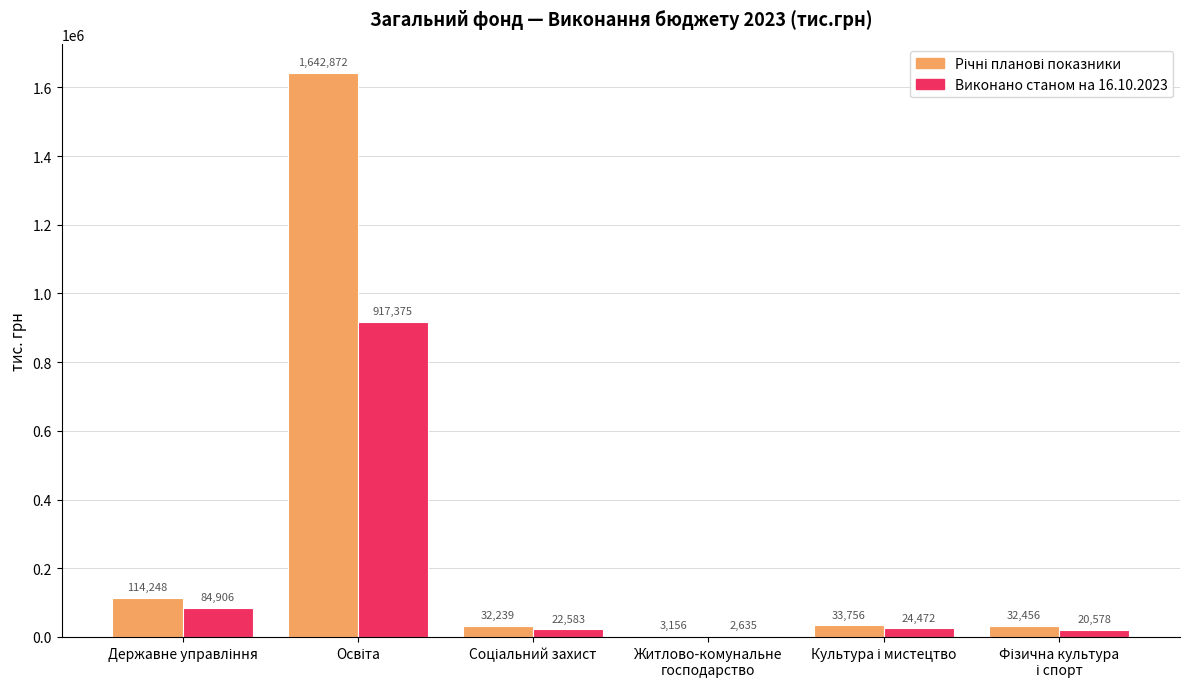

What is the sum of all Виконано станом на 16.10.2023 values?

1072549.1